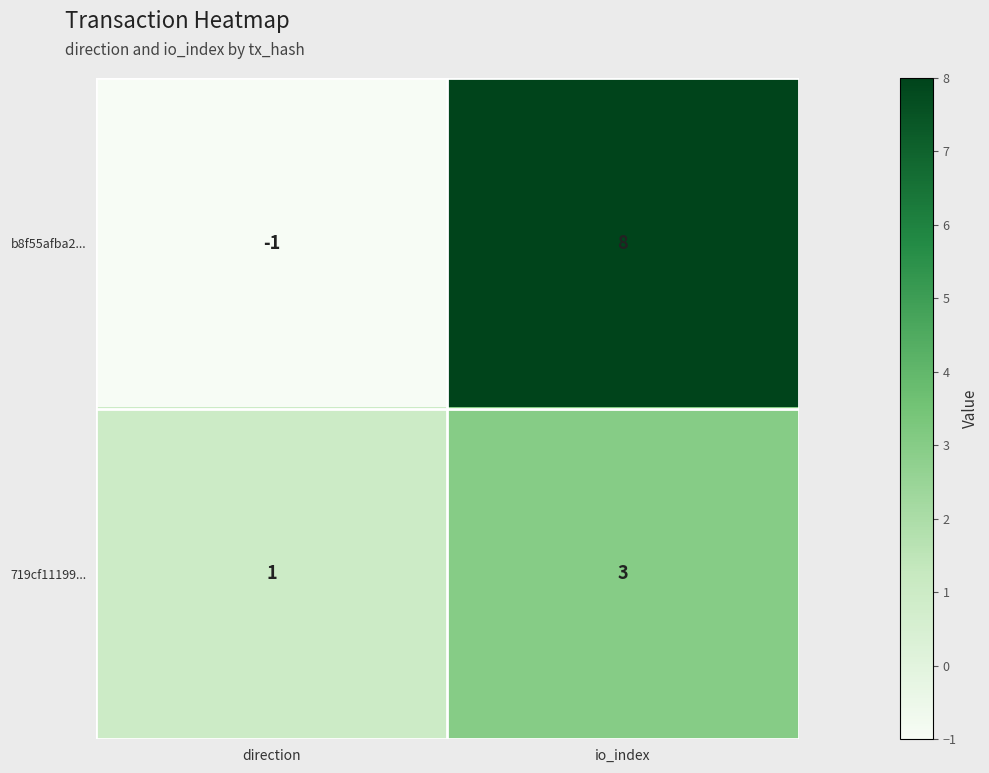

Reading right to left, what are all the values shown in this chart?

b8f55afba2...: 8	-1
719cf11199...: 3	1